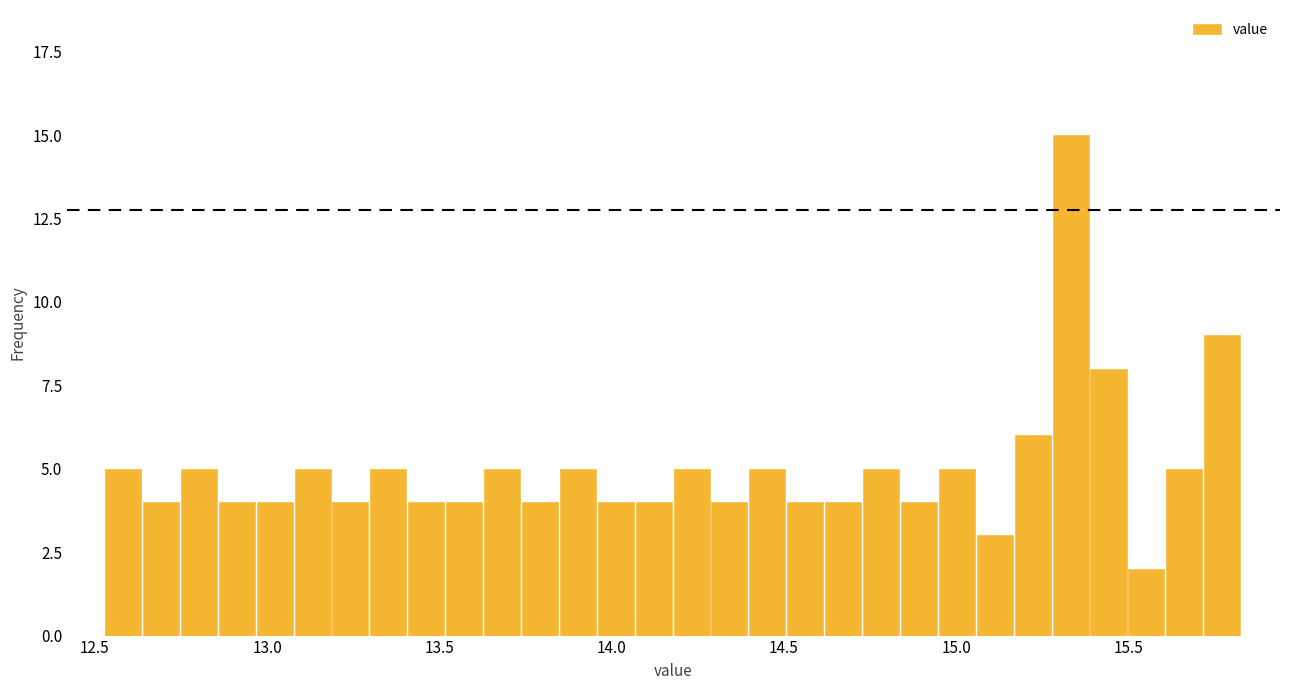

Around what value on the x-axis is the tallest bar? Give the approximate position of its centre, as read against the axis.

15.35